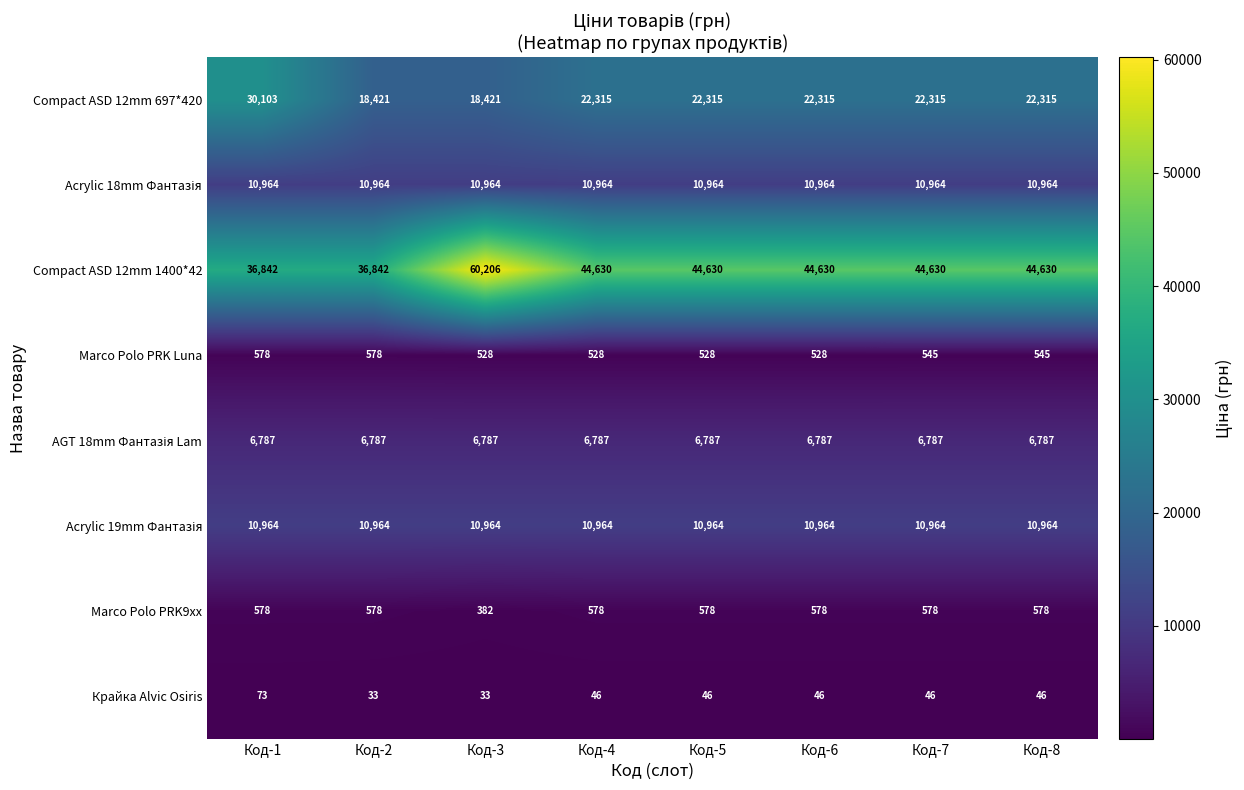

What is the sum of the Compact ASD 12mm 697*420 values at Код-7 and Код-4?

44630